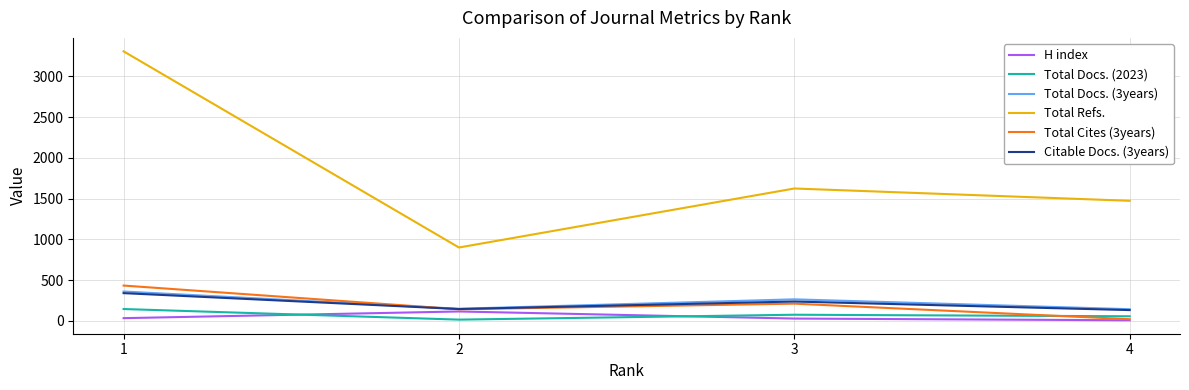

Which series has the largest total across all categories?

Total Refs.